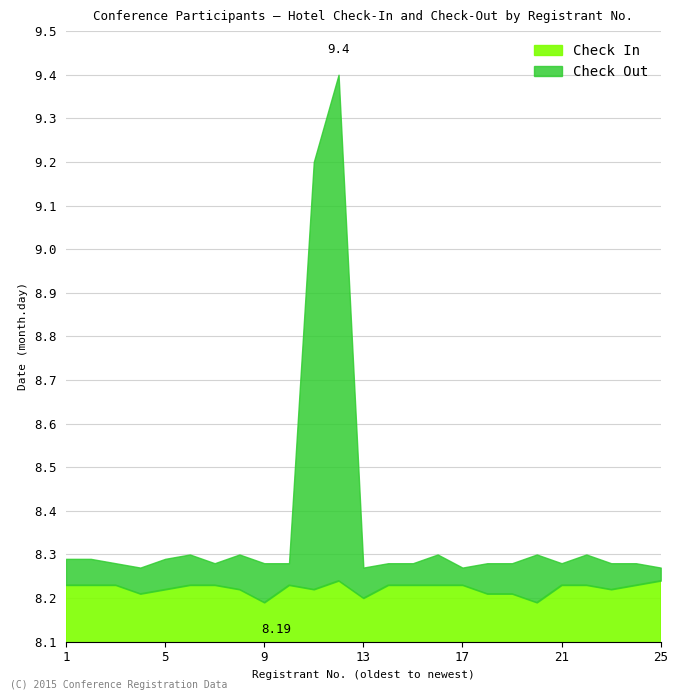

List the series in order of their overall mean, highest first.

Check Out, Check In